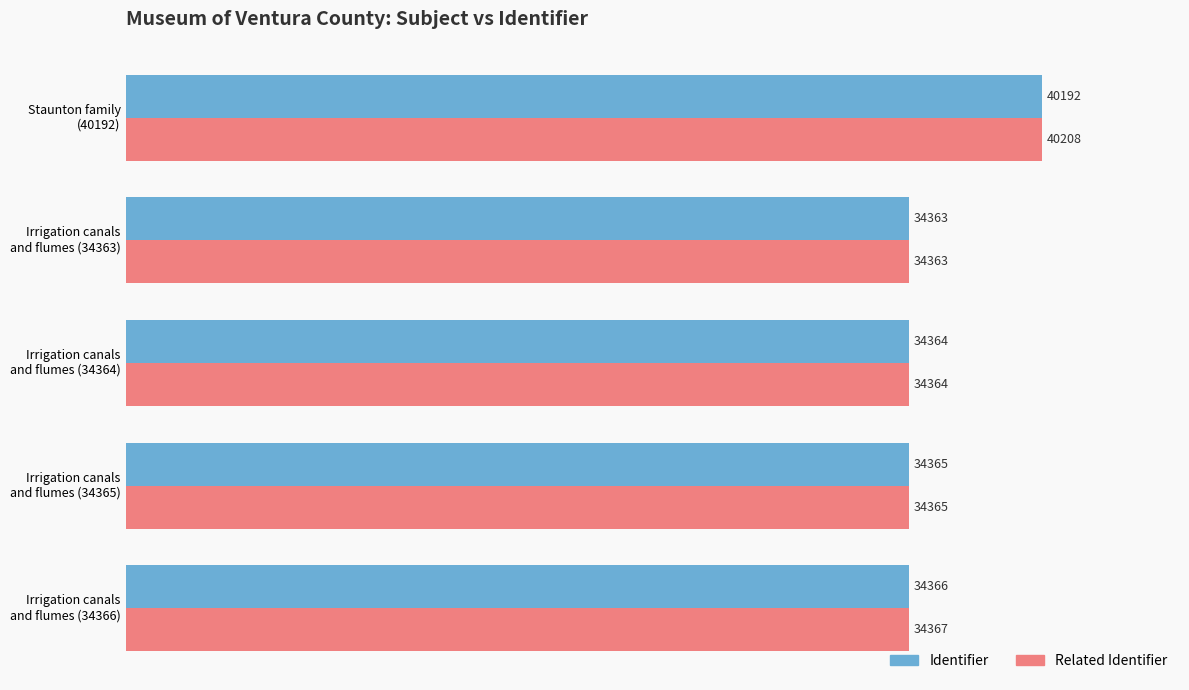

List the series in order of their overall mean, lowest first.

Identifier, Related Identifier